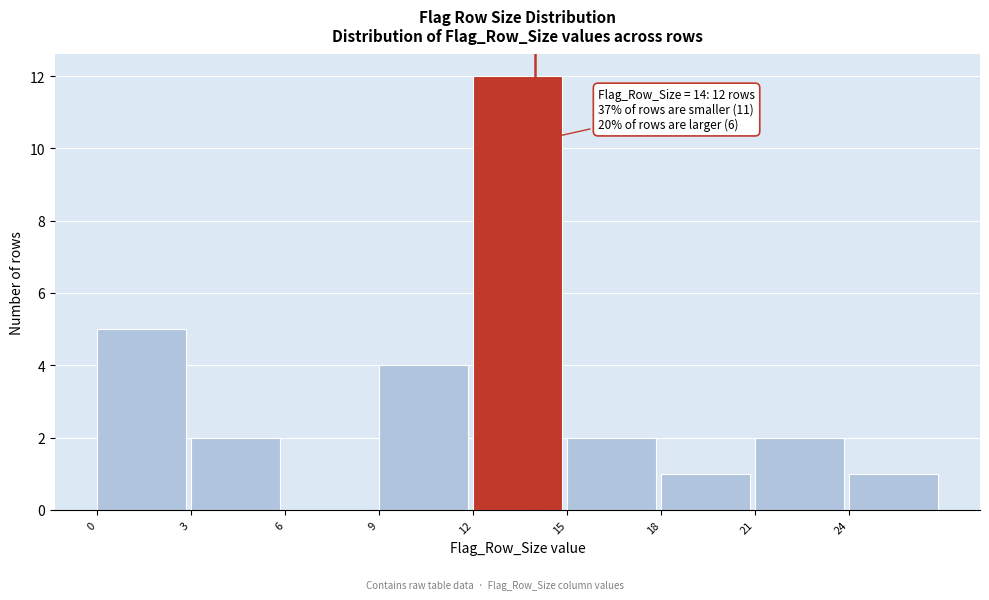

Over which range of the x-axis is the bar tallest?

12 to 15